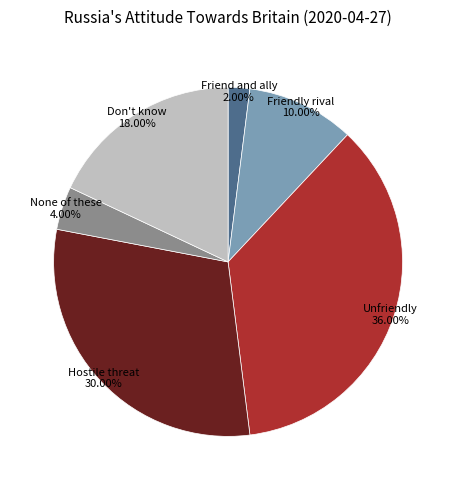

How many segments does this pie chart have?

6